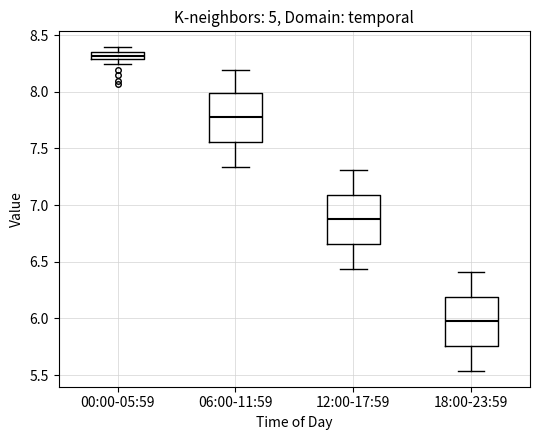

Which box's median line is the highest?

00:00-05:59